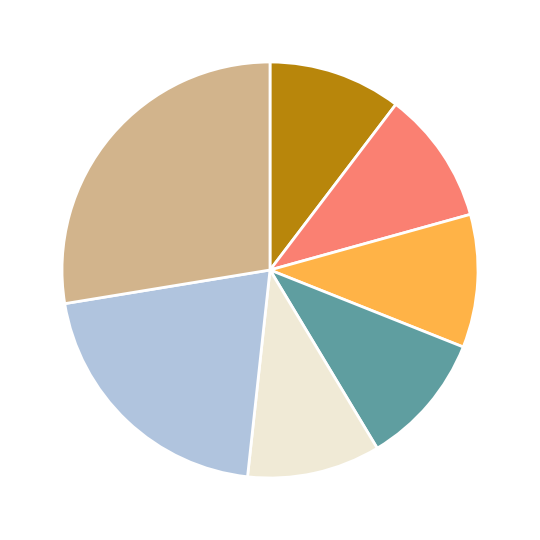

Does any single category account for the majority?

No